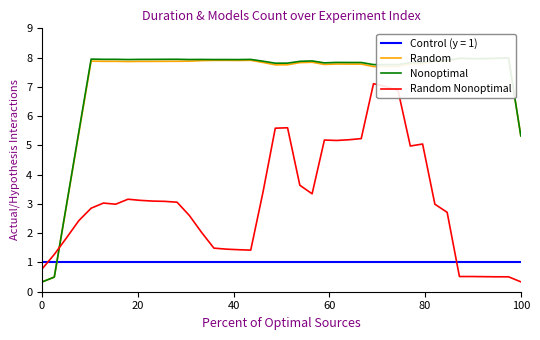

After their last crossing, which series has the higher values: Control (y = 1) or Random Nonoptimal?

Control (y = 1)